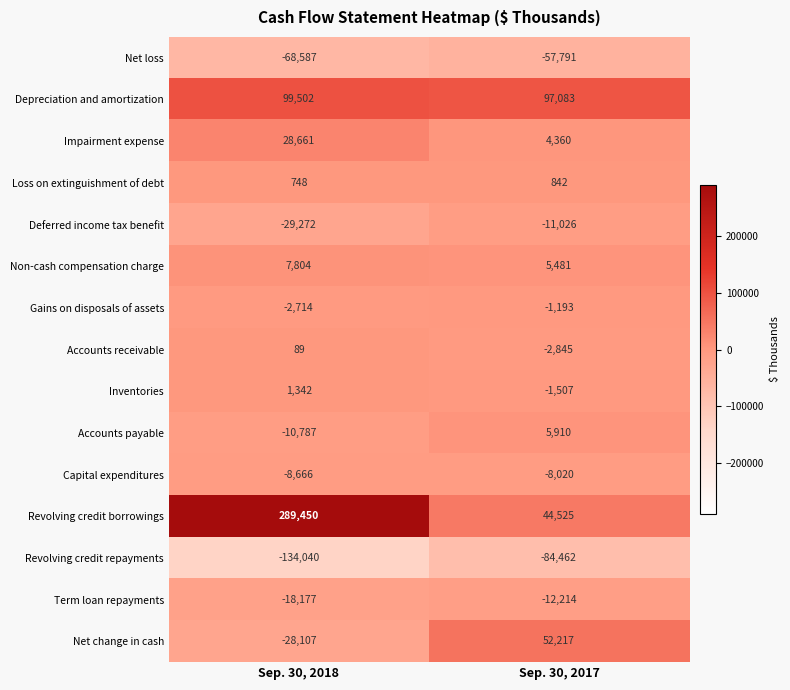

What is the difference between the maximum and minimum values in the Net change in cash series?

80324